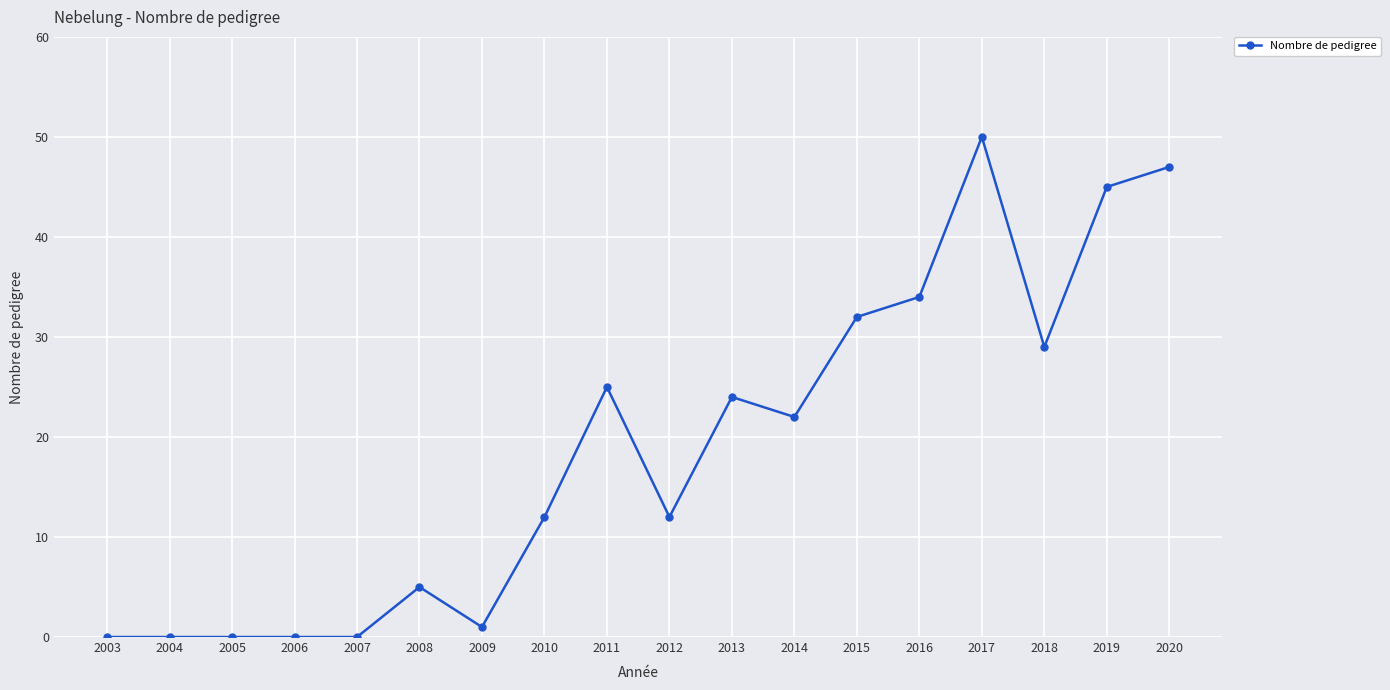

How many data points are less than 22?

9